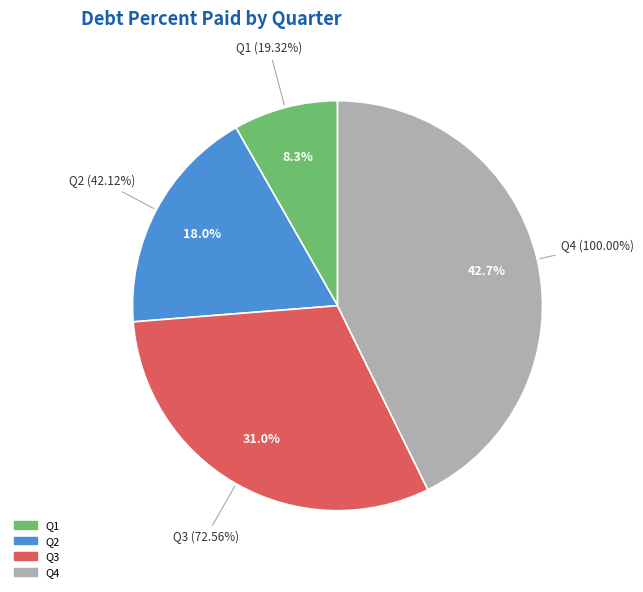

To the nearest percent, what is the difference between the Q1 and Q3 slice percentages?

23%